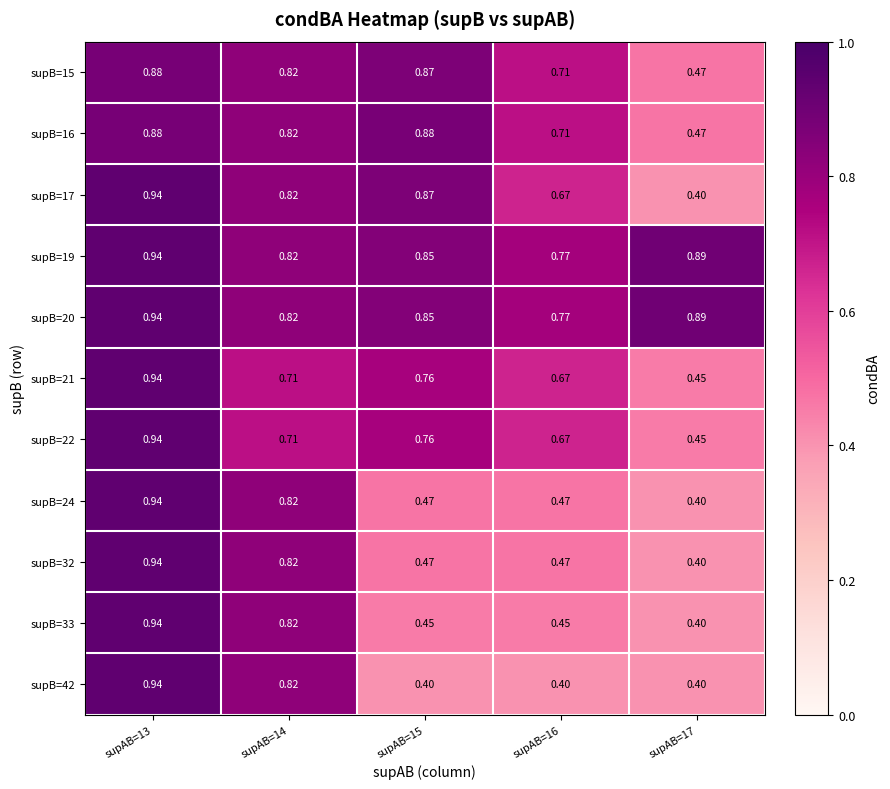

Is the value of supB=21 at supAB=13 greater than the value of supB=15 at supAB=14?

Yes